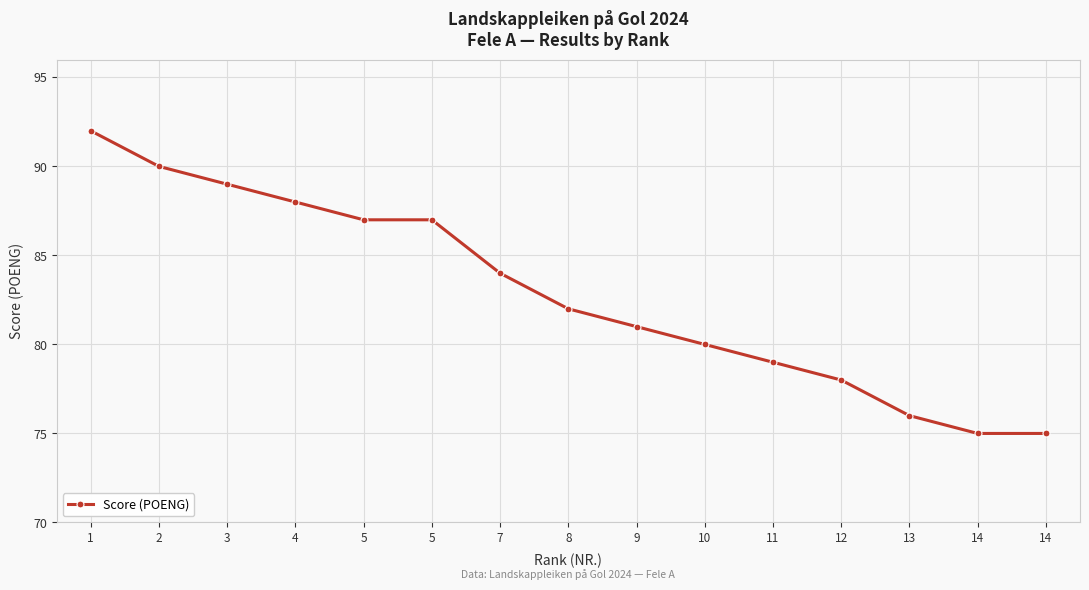

Does the chart display data point markers on the line(s)?

Yes